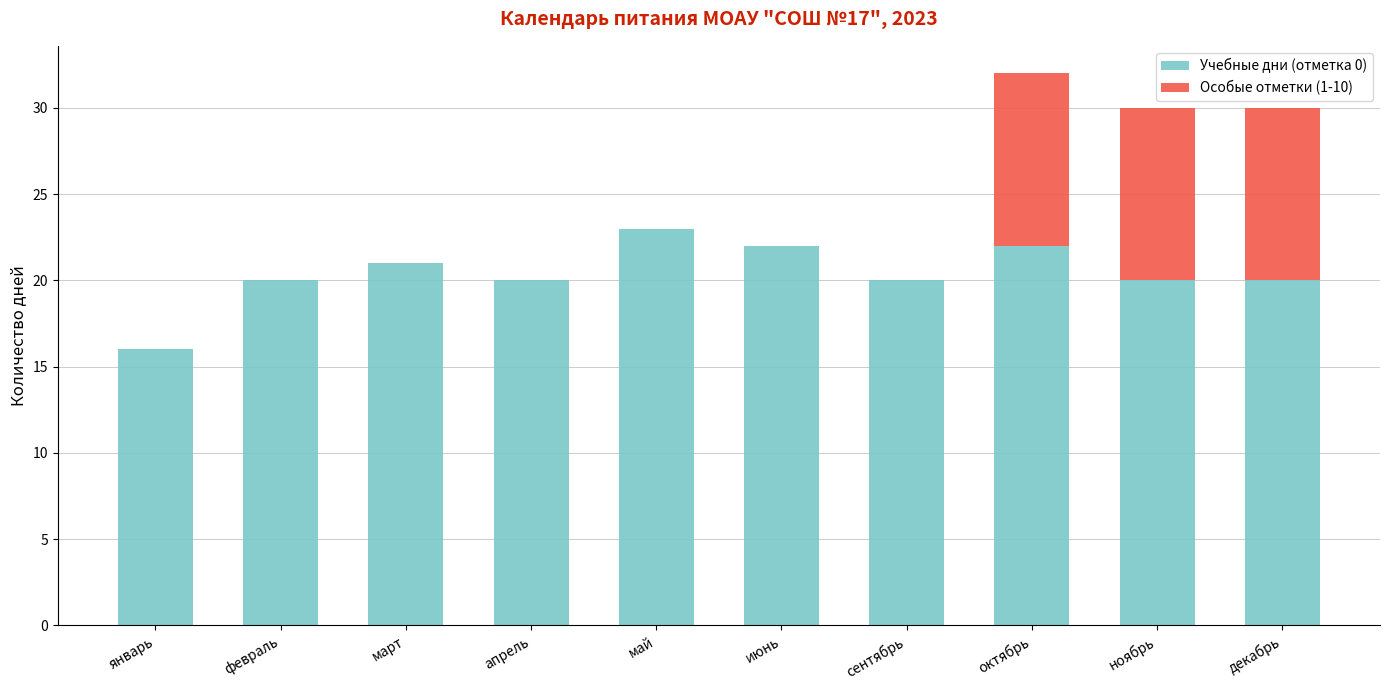

Which category has the highest value in the Учебные дни (отметка 0) series?

май